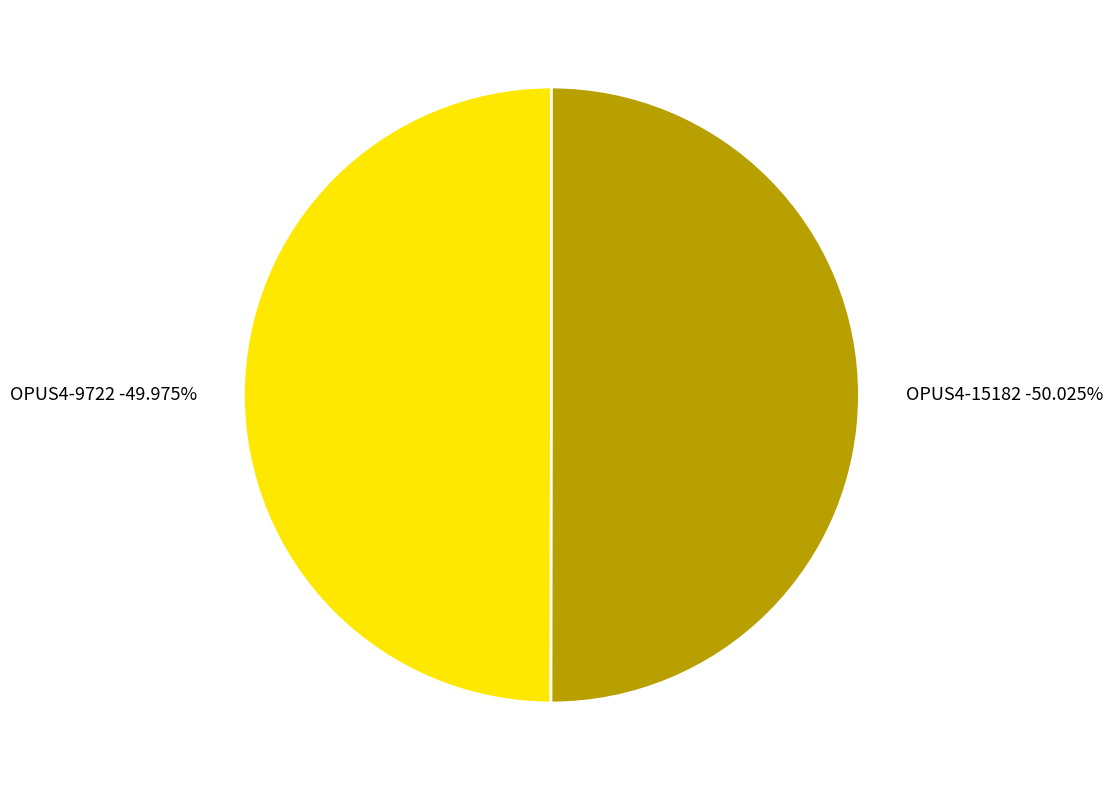

The OPUS4-15182 slice represents 50% of the pie. True or false?

True